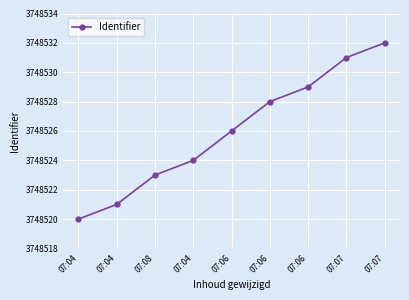

What is the label of the 2nd point from the right?

07:07